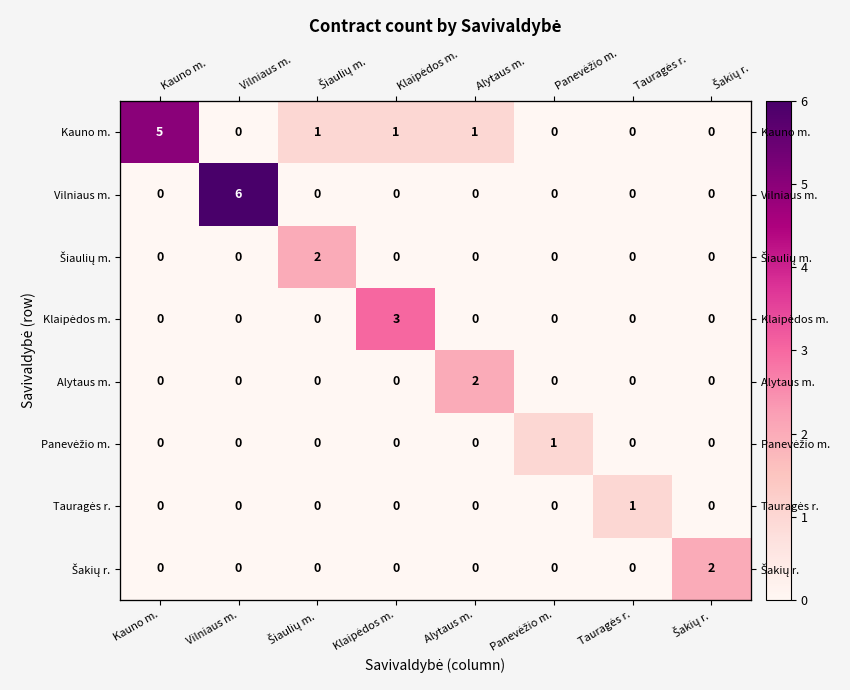

Which category has the lowest value in the Šakių r. series?

Kauno m.